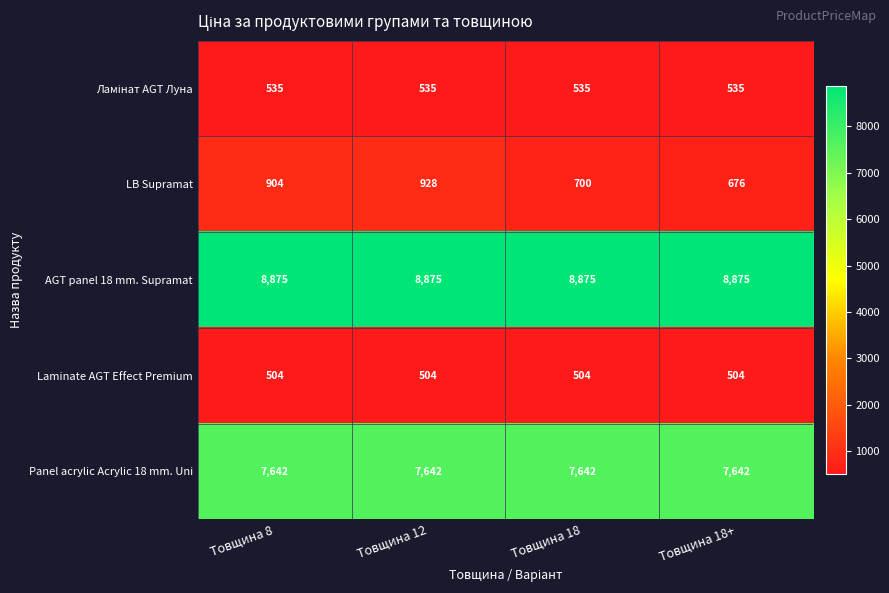

Count the number of categories in the chart.

4